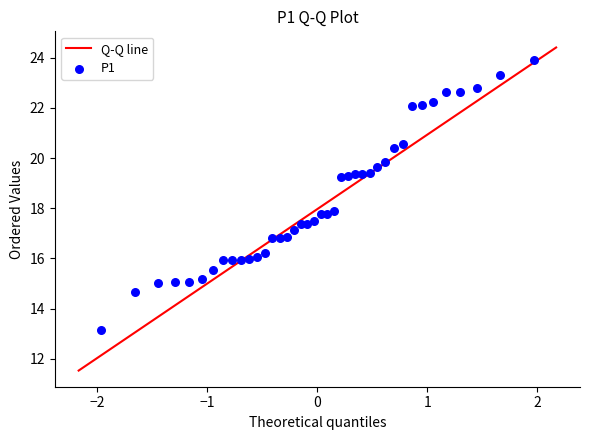

What is the range of Y values (max minus min)?

10.8